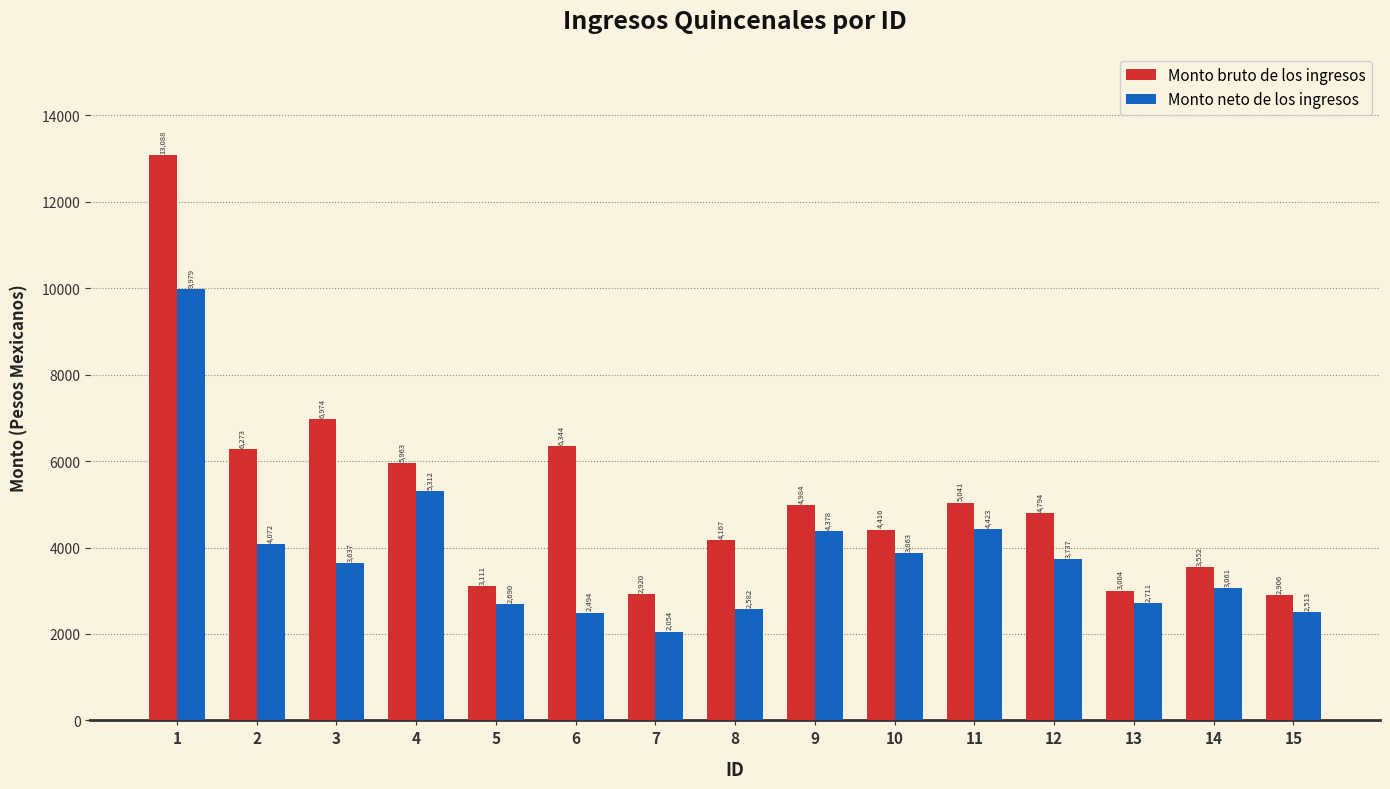

Where does the Monto neto de los ingresos series first go above 3637?

1